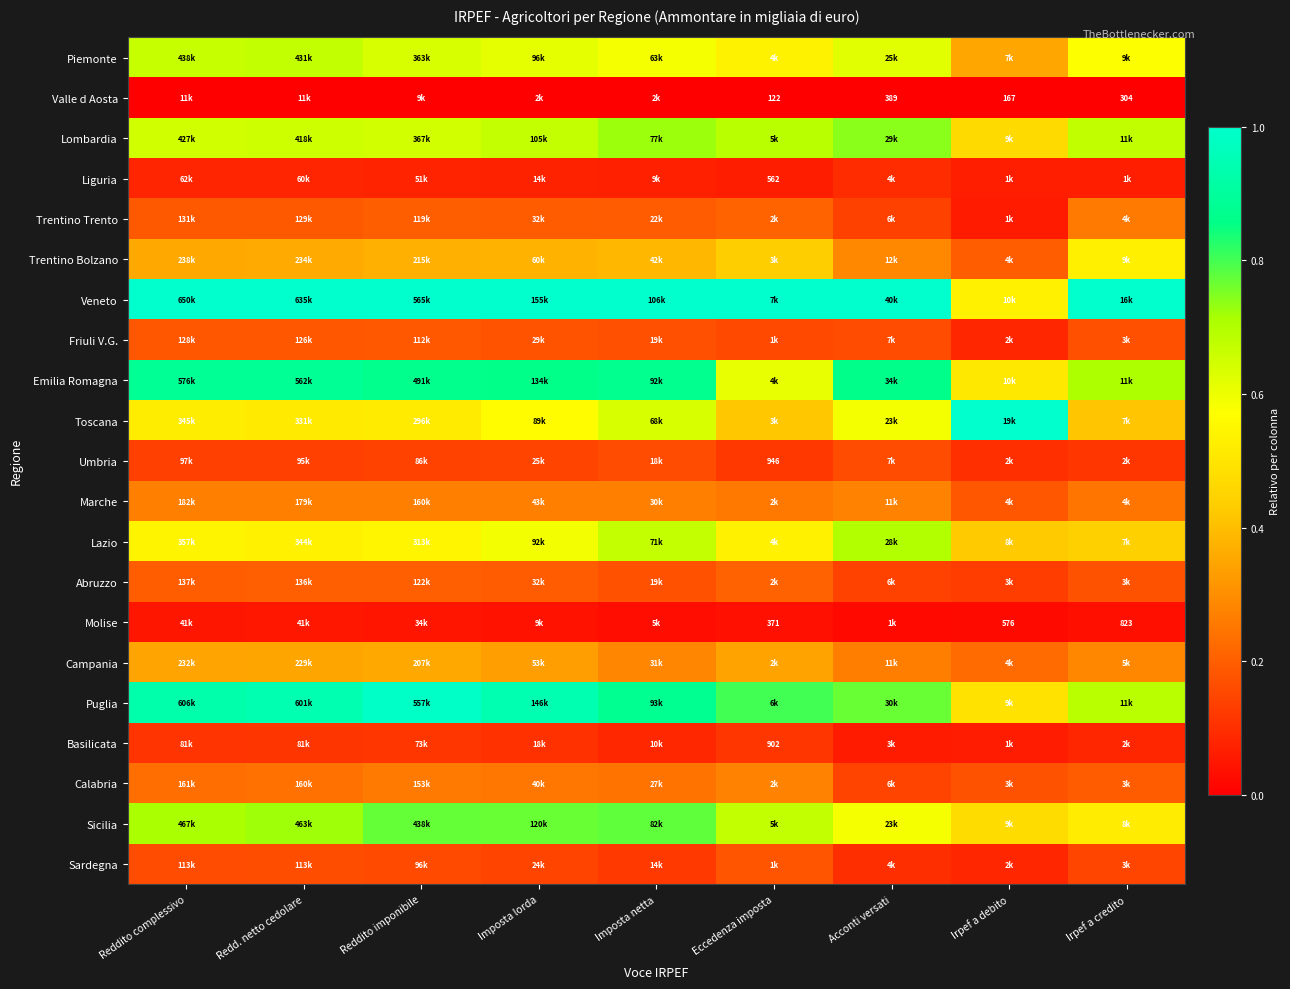

Is the value of Lazio at Irpef a credito greater than the value of Calabria at Acconti versati?

Yes